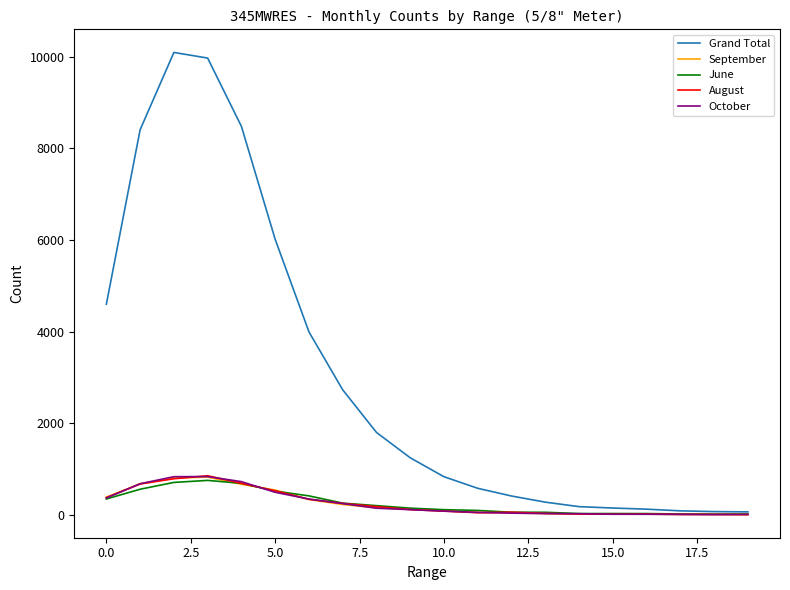

Which series has the widest spread of values?

Grand Total